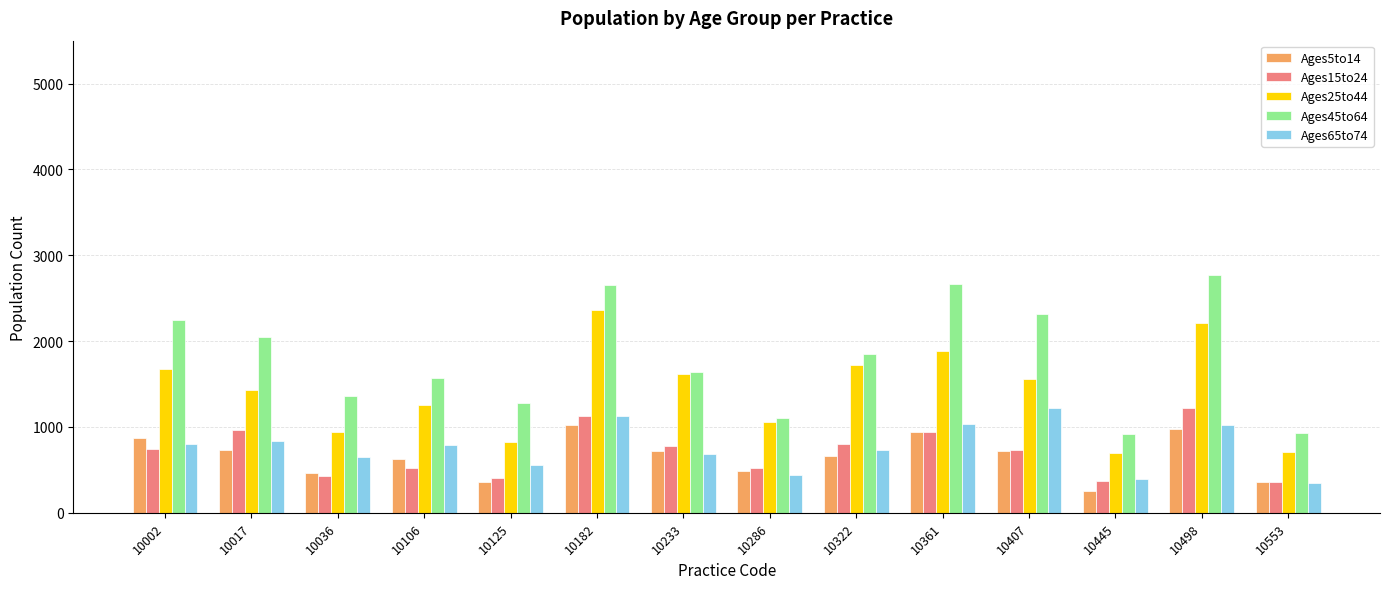

What is the sum of the Ages5to14 values at 10017 and 10407?

1454